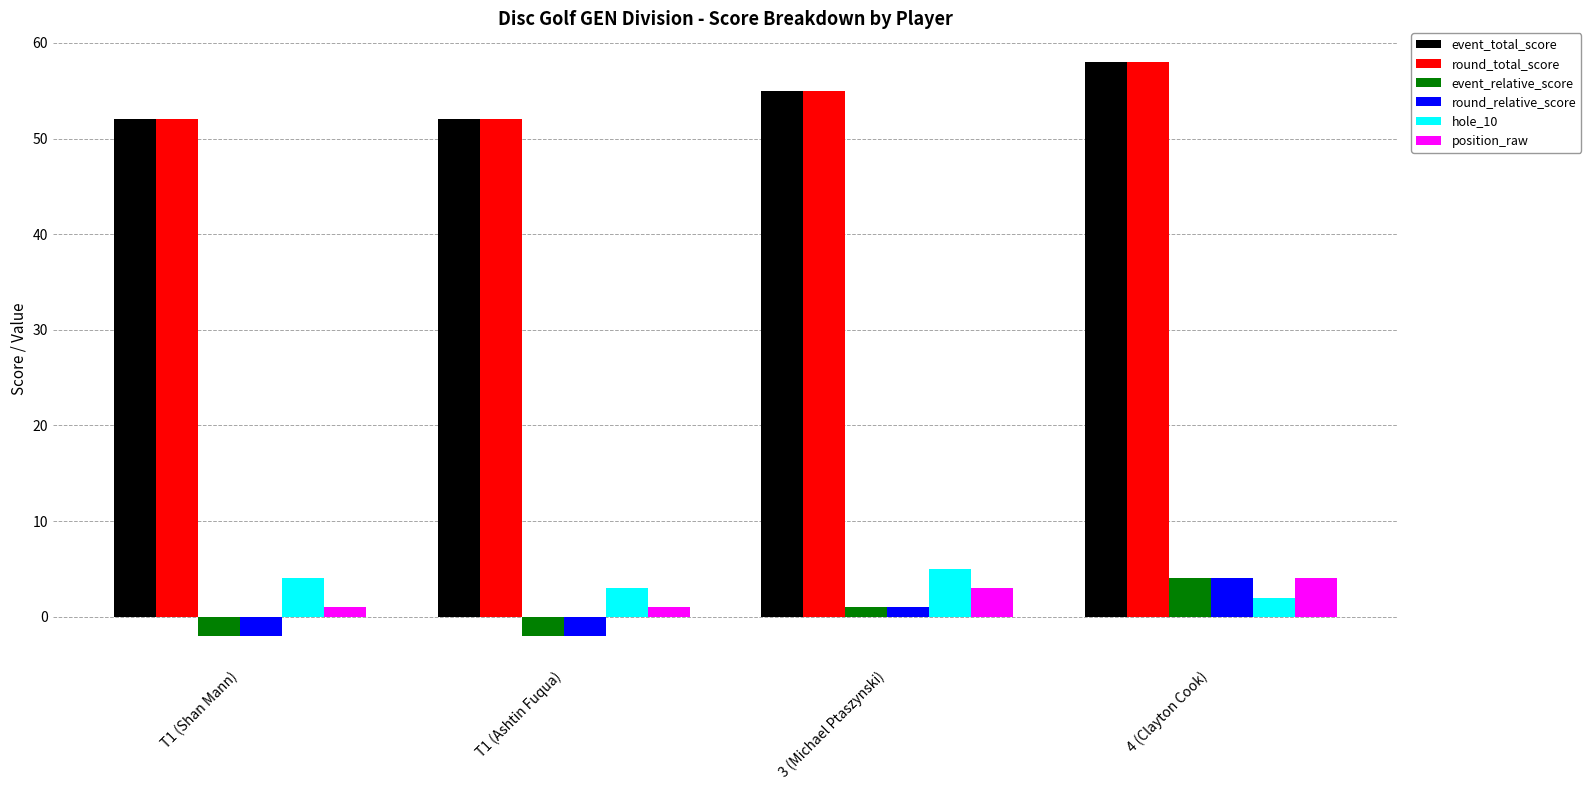

How many data points does each series have?

4